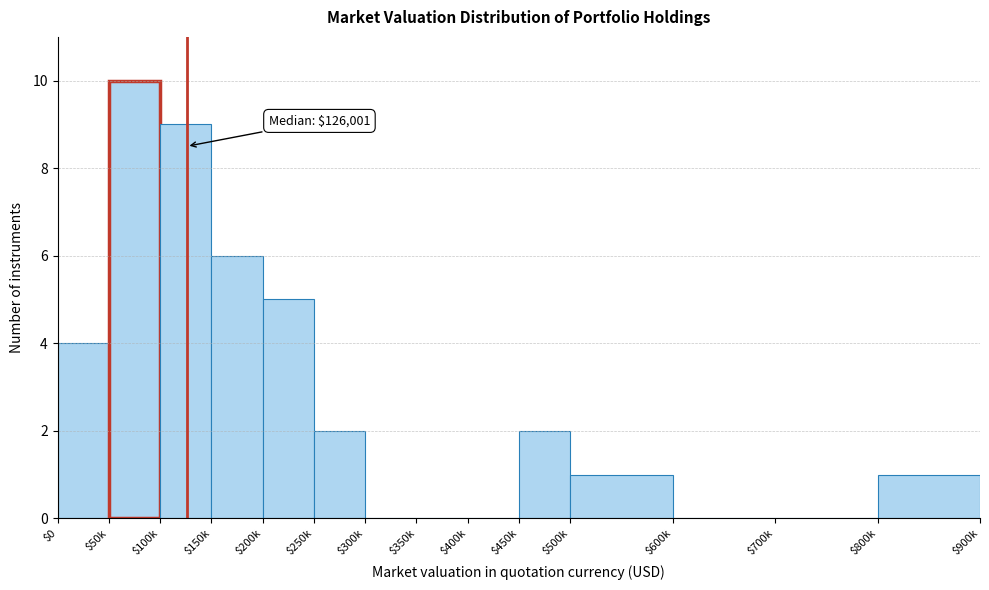

What is the greatest value displayed?

10